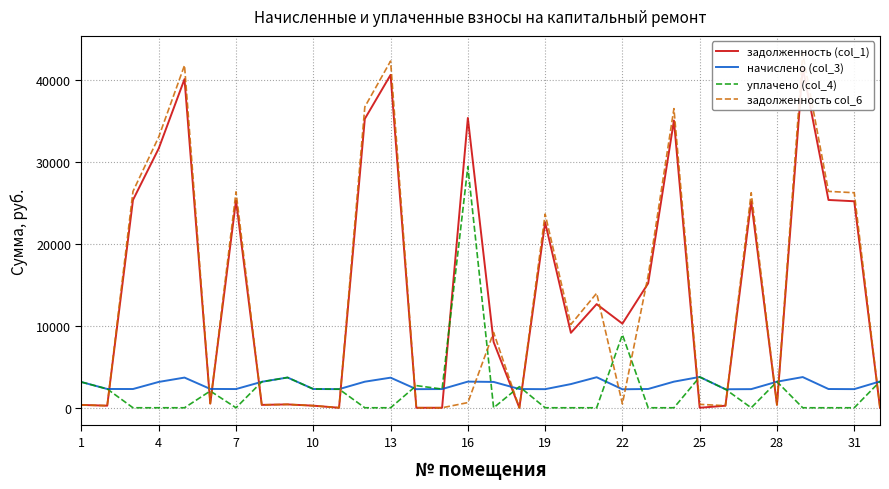

What is the highest value of the начислено (col_3) series?

3754.0